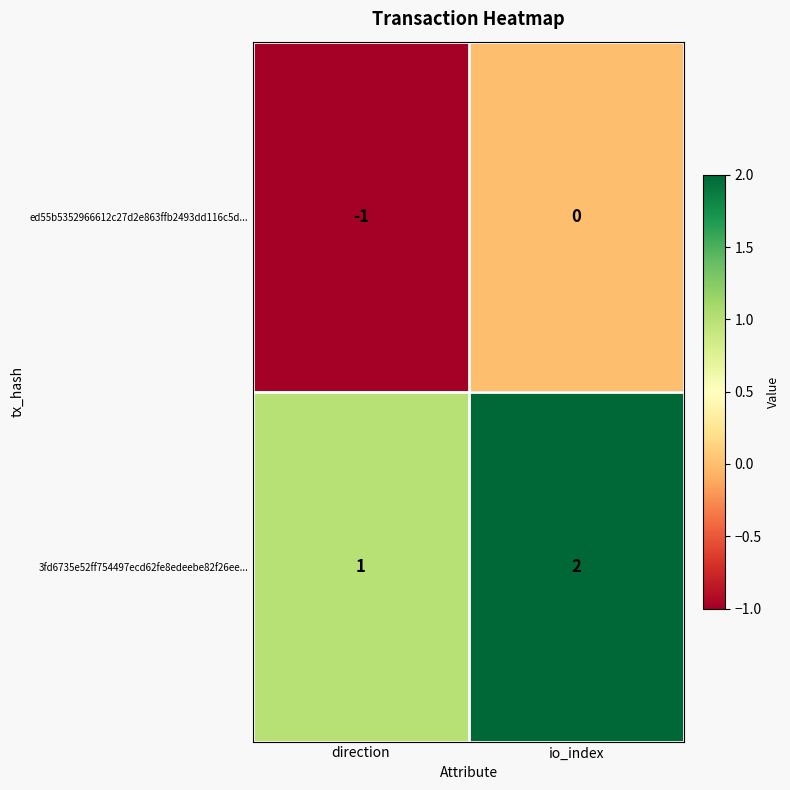

What is the sum of all 3fd6735e52ff754497ecd62fe8edeebe82f26ee... values?

3